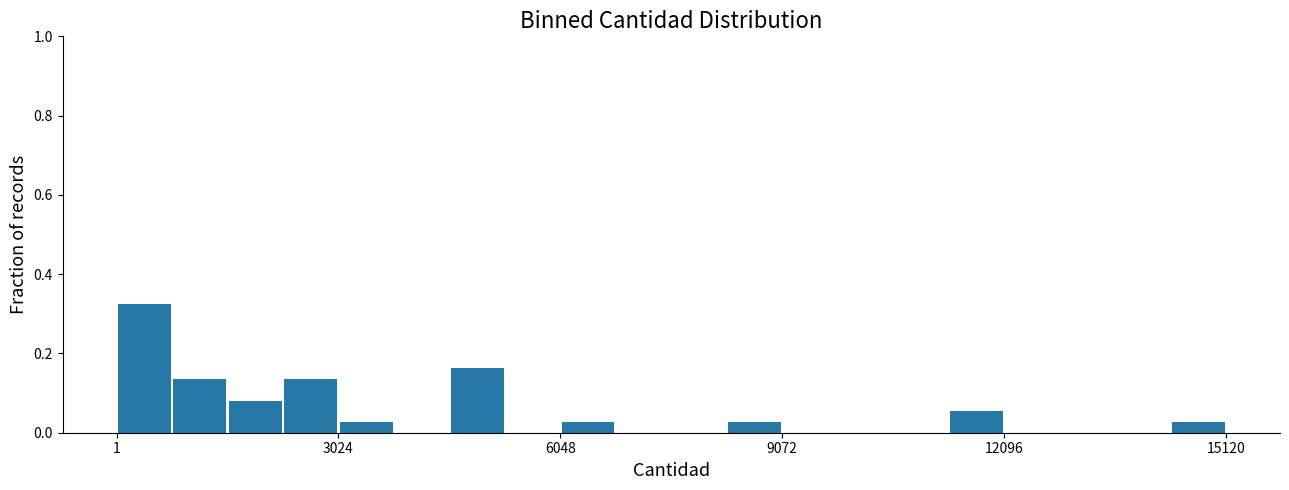

Read against the x-axis, roughly where is the centre of the tallest bar?

500